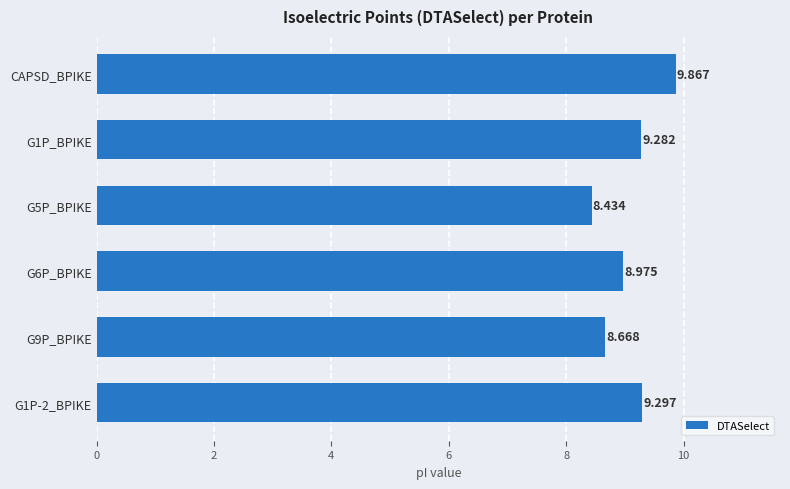

What is the maximum value shown in the chart?

9.9